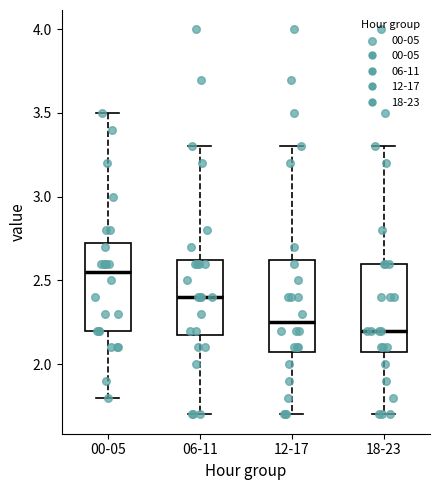

Which box has the highest median line?

00-05